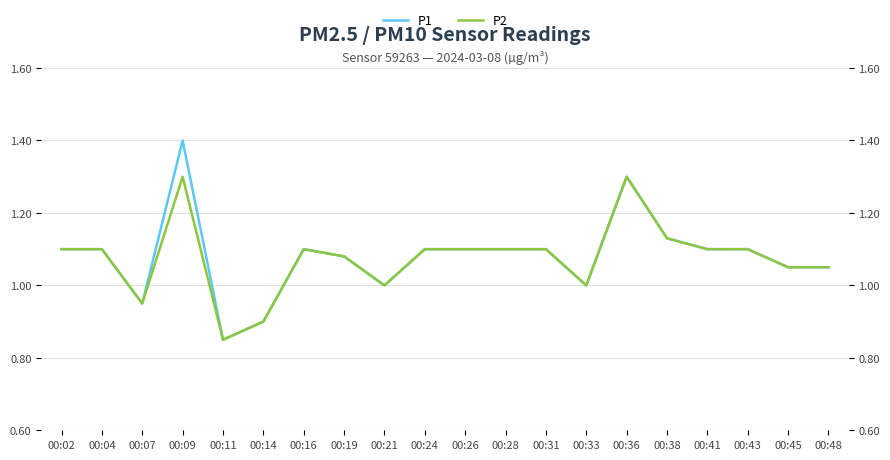

What is the sum of the P1 values at 00:41 and 00:16?

2.2